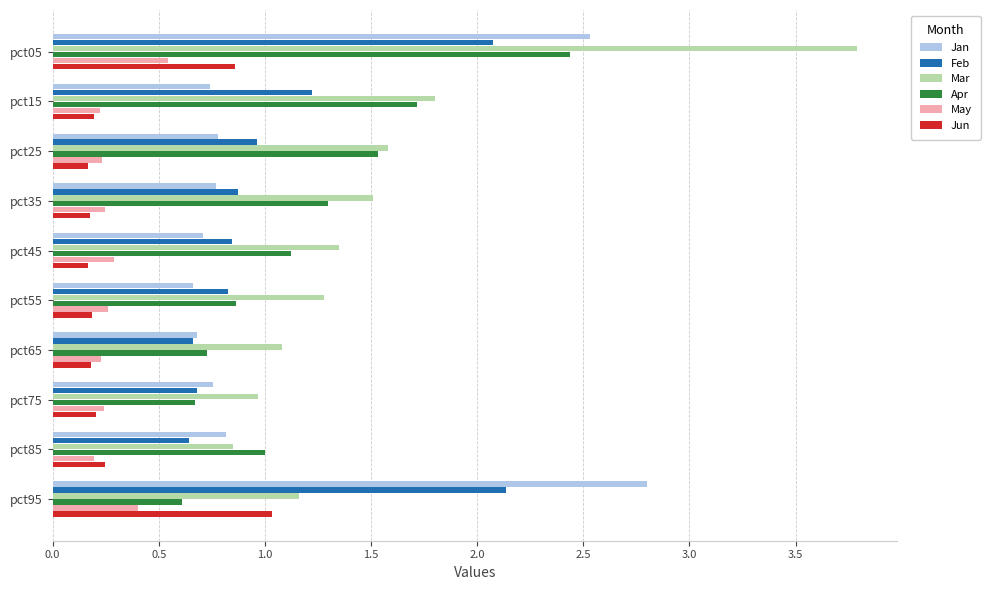

The Jan series shows 0.8 at pct25. True or false?

True